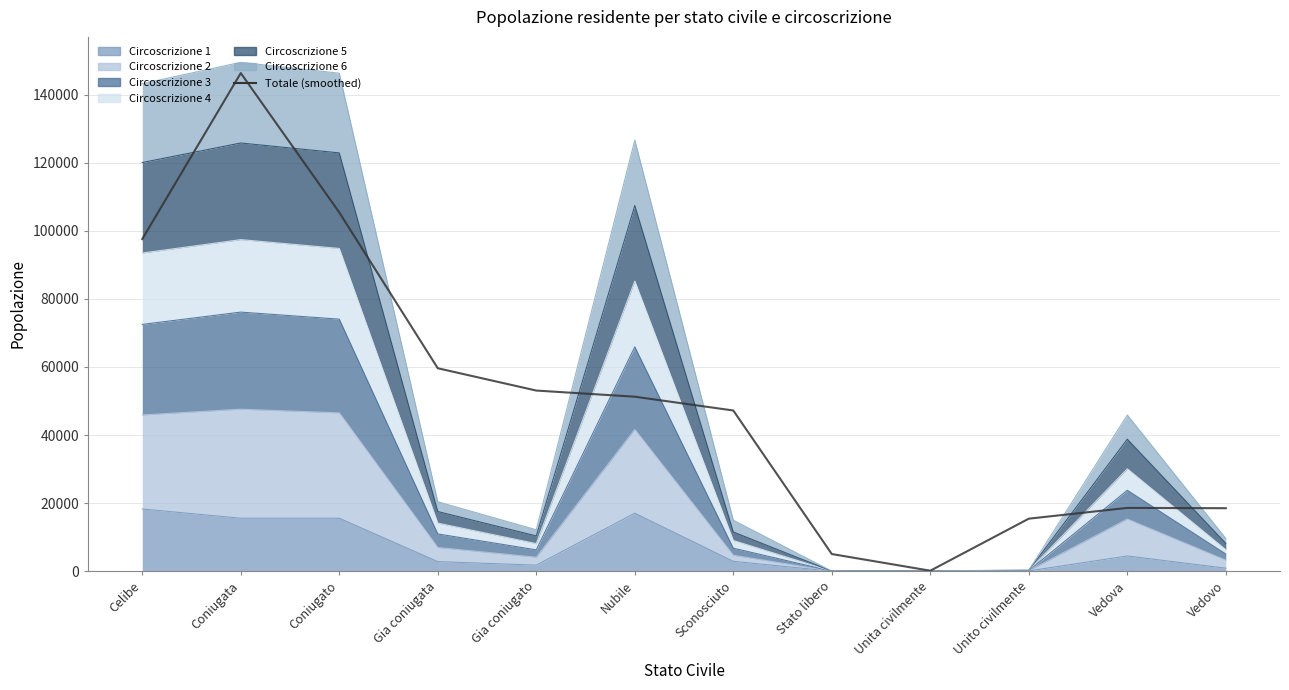

What is the difference between the maximum and minimum values?

146235.0